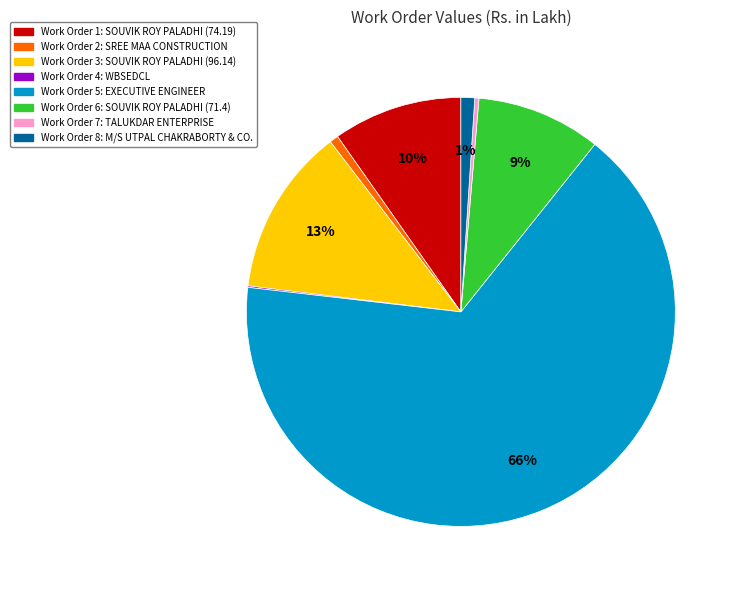

To the nearest percent, what is the difference between the largest and smallest slice percentages?

66%